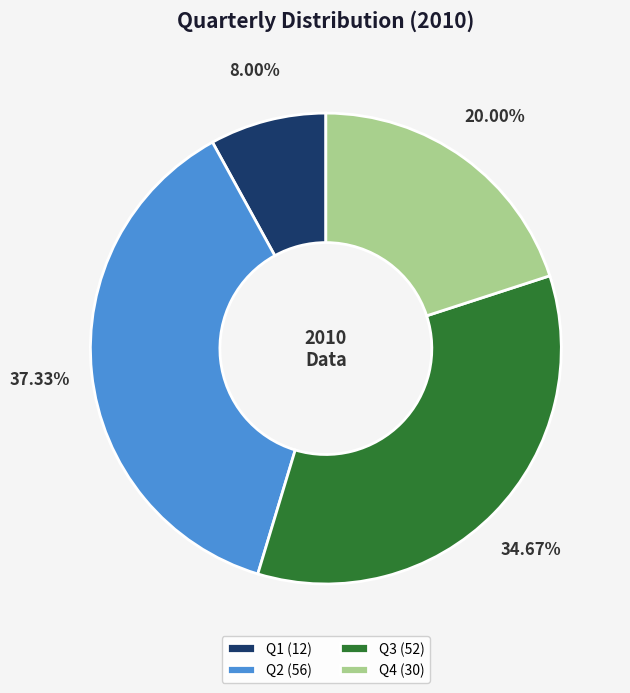

How many segments does this pie chart have?

4